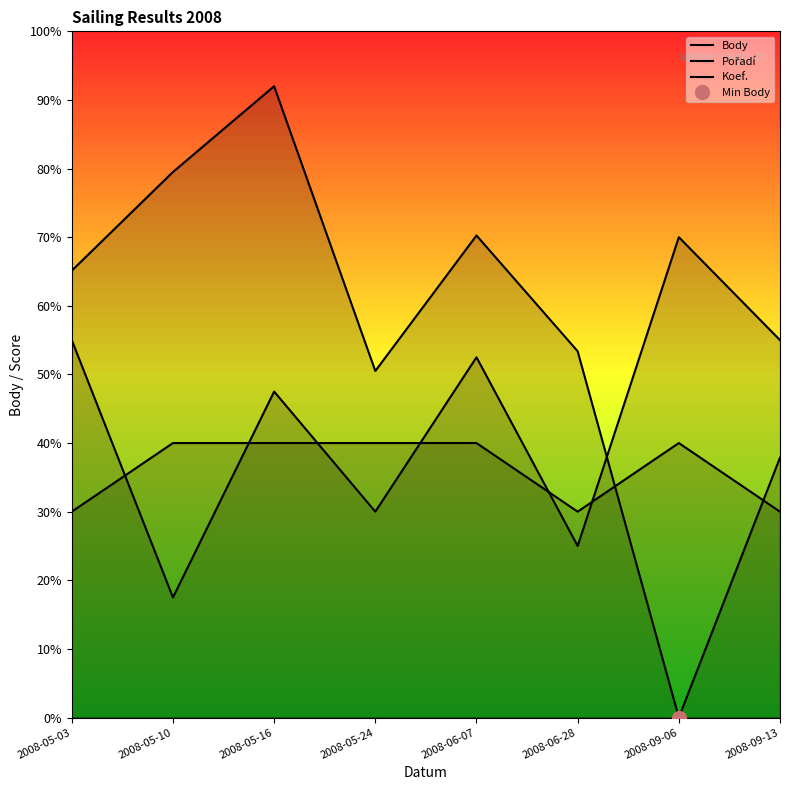

Count the number of categories in the chart.

8